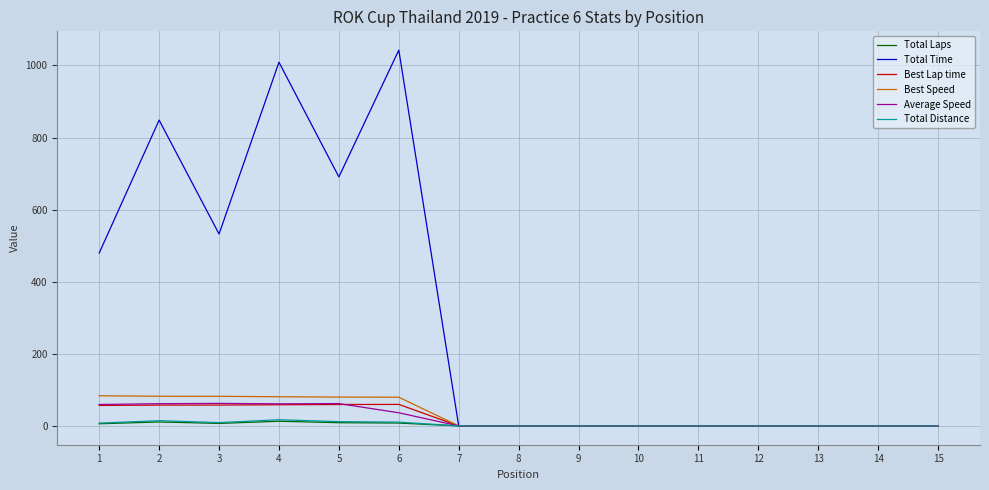

What is the maximum value shown in the chart?

1042.4